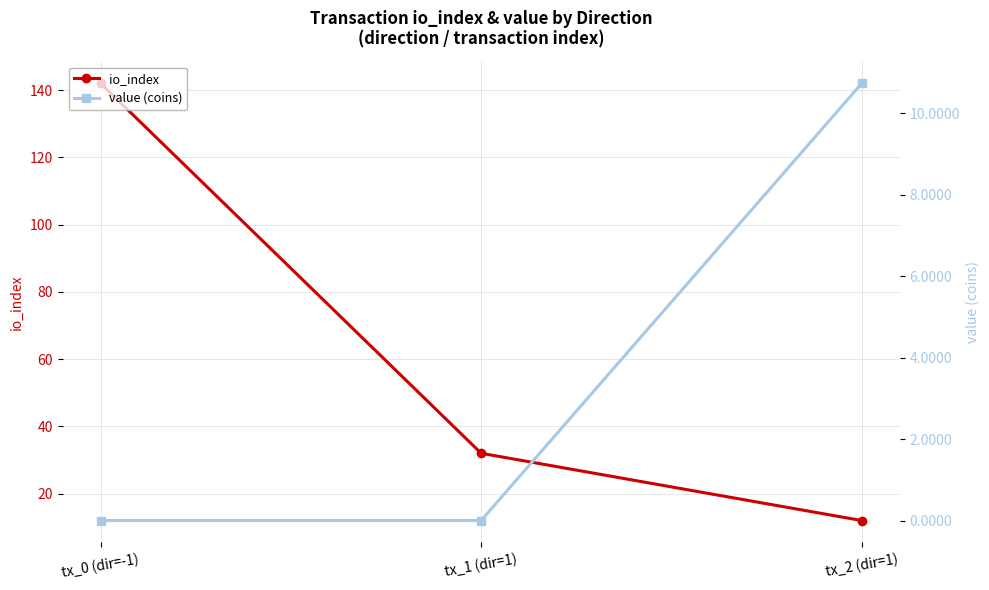

At how many categories does at least one series exceed 141?

1